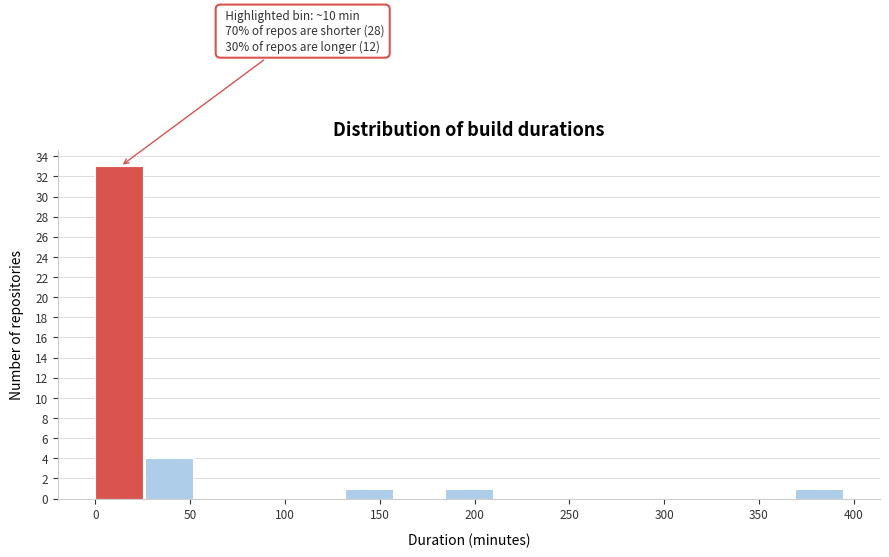

Which range on the x-axis has the tallest bar?

0 to 25